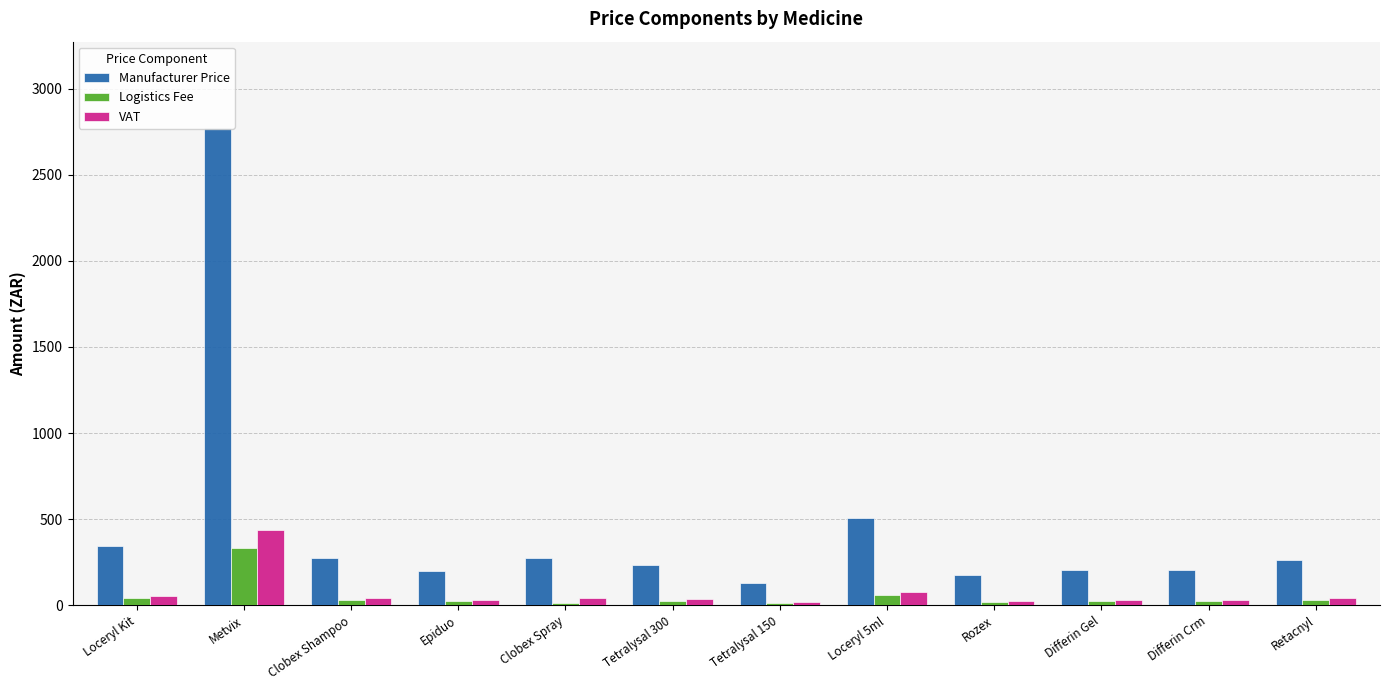

Which series has the largest total across all categories?

Manufacturer Price